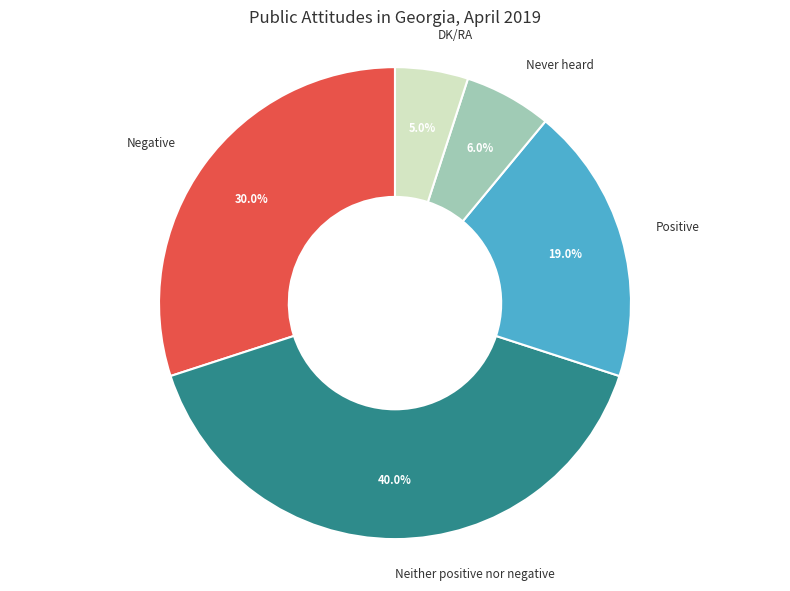

To the nearest percent, what percentage of the pie is Never heard?

6%